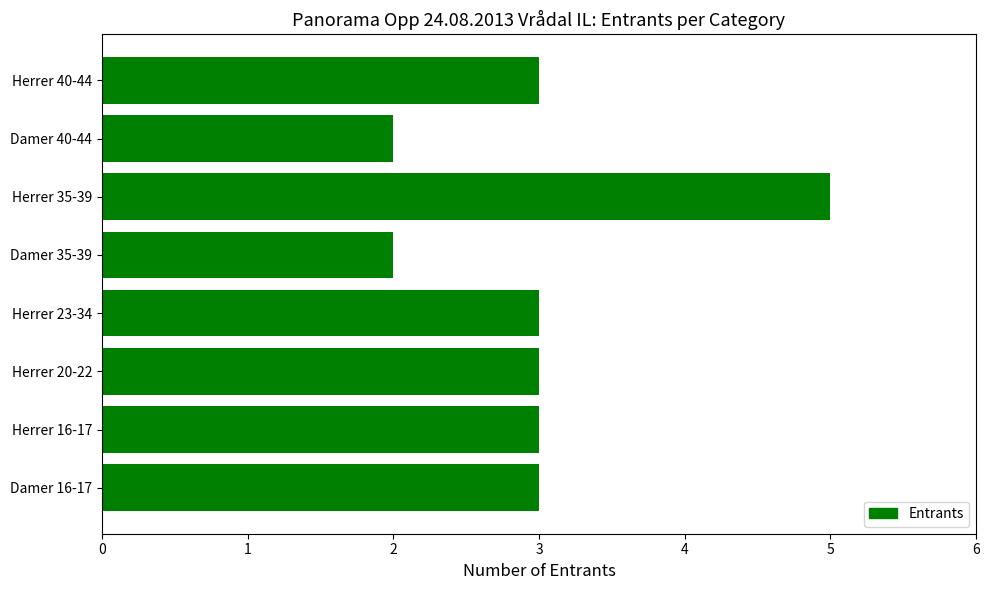

Reading top to bottom, what are all the values shown in this chart?

Herrer 40-44=3	Damer 40-44=2	Herrer 35-39=5	Damer 35-39=2	Herrer 23-34=3	Herrer 20-22=3	Herrer 16-17=3	Damer 16-17=3